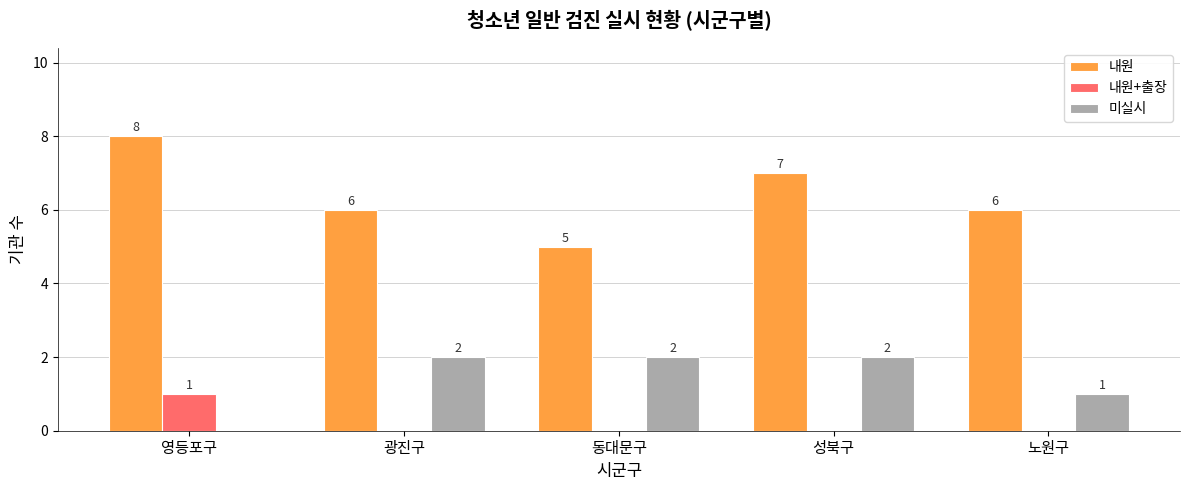

At which label does 내원 reach its peak?

영등포구